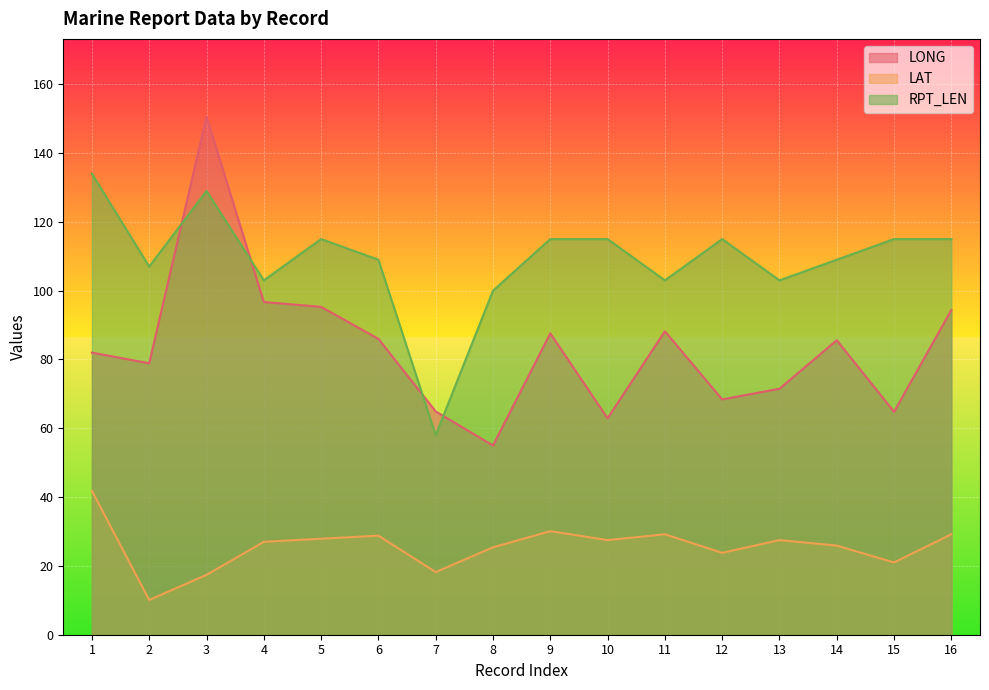

What is the spread (max minus min) of values at 15?

94.0